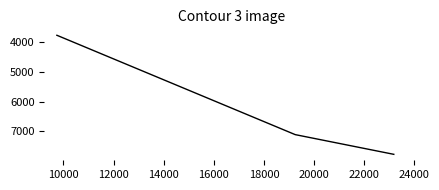

What is the minimum value shown in the chart?

3787